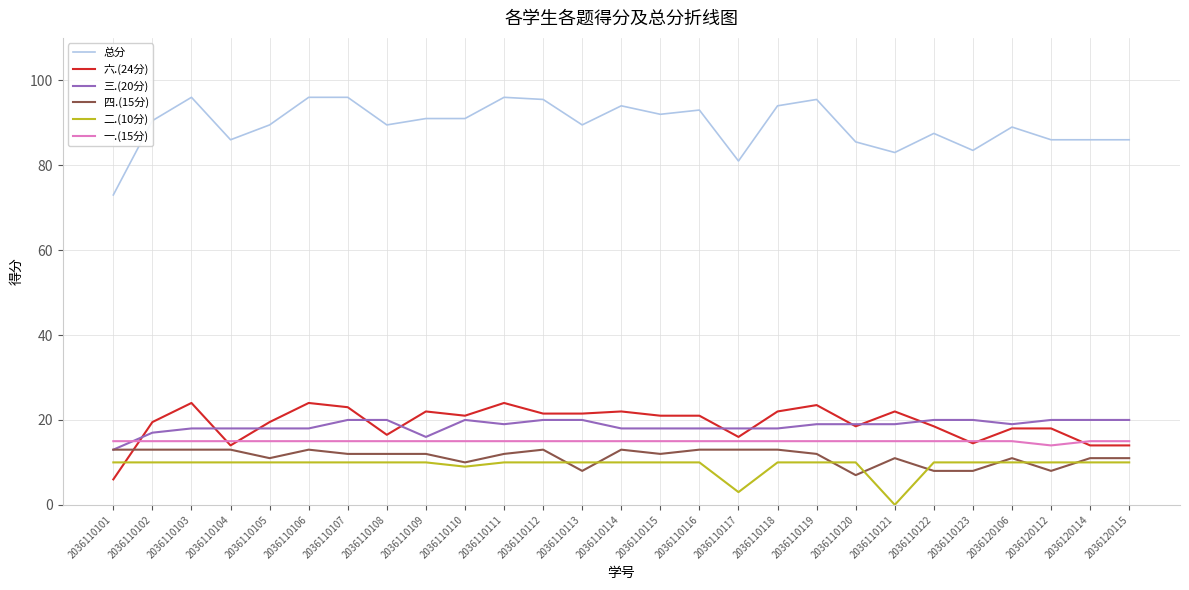

Which series has the largest total across all categories?

总分